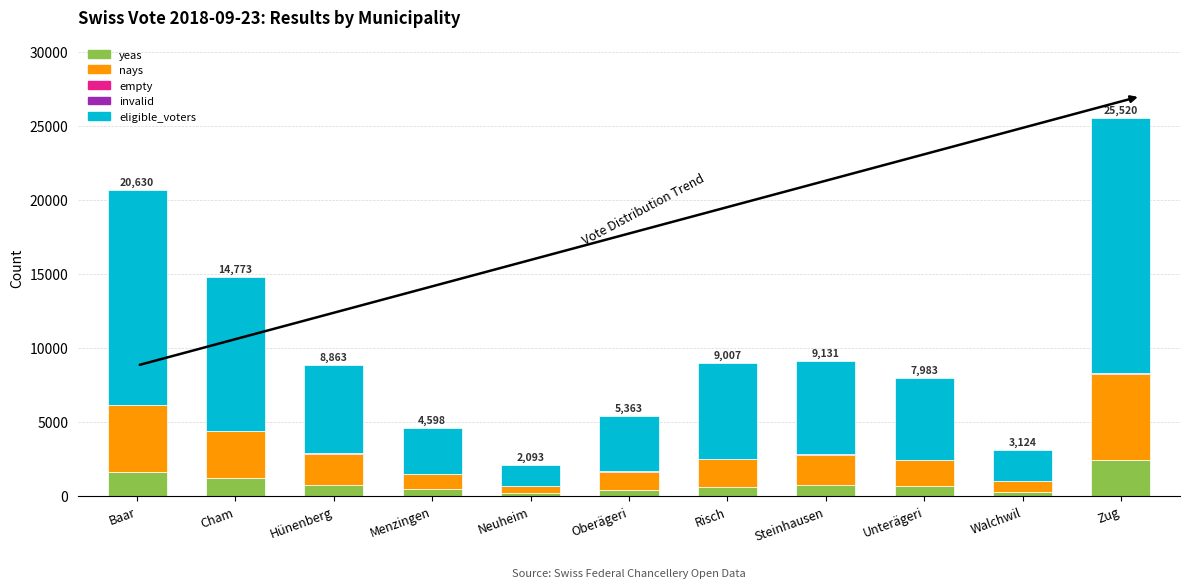

At which category is the sum across all series the highest?

Zug